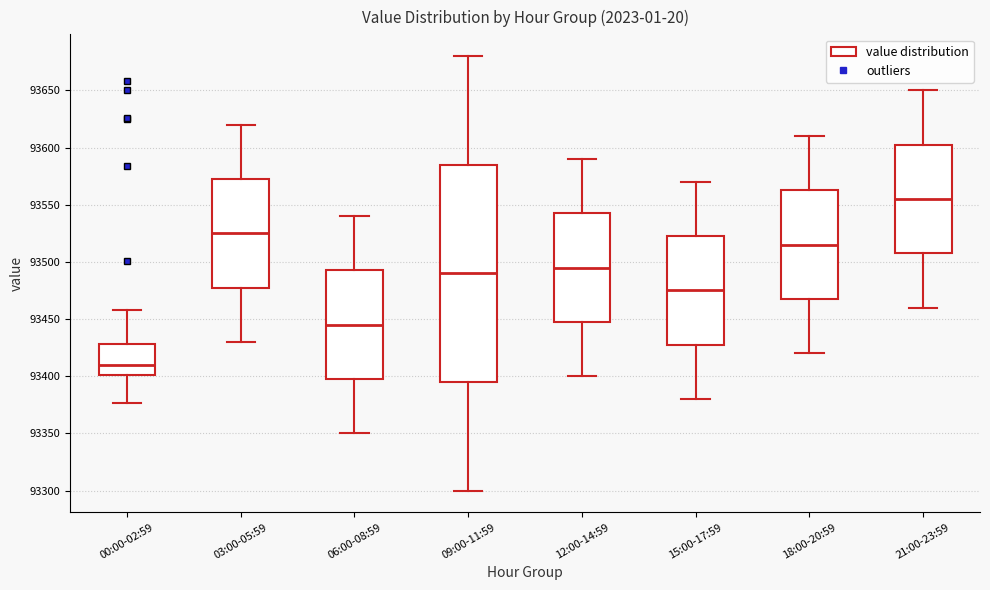

Where does the upper whisker of the box for 15:00-17:59 end on the y-axis? The values are not printed on the chart, so give them approximately, as read against the axis.

93570